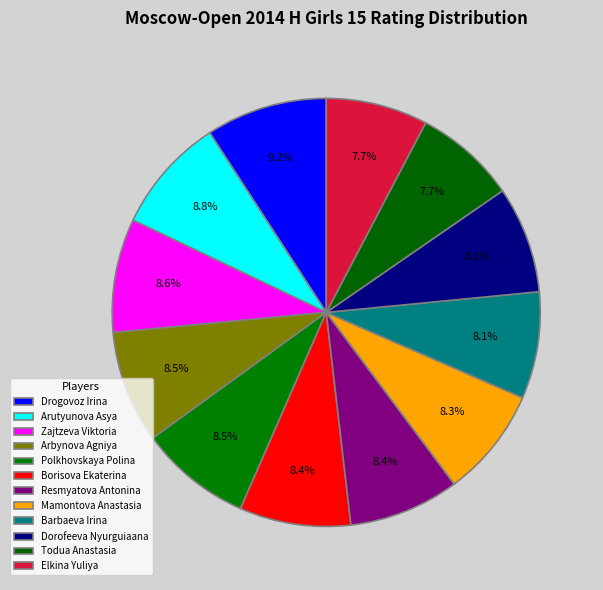

How many slices are in this pie chart?

12